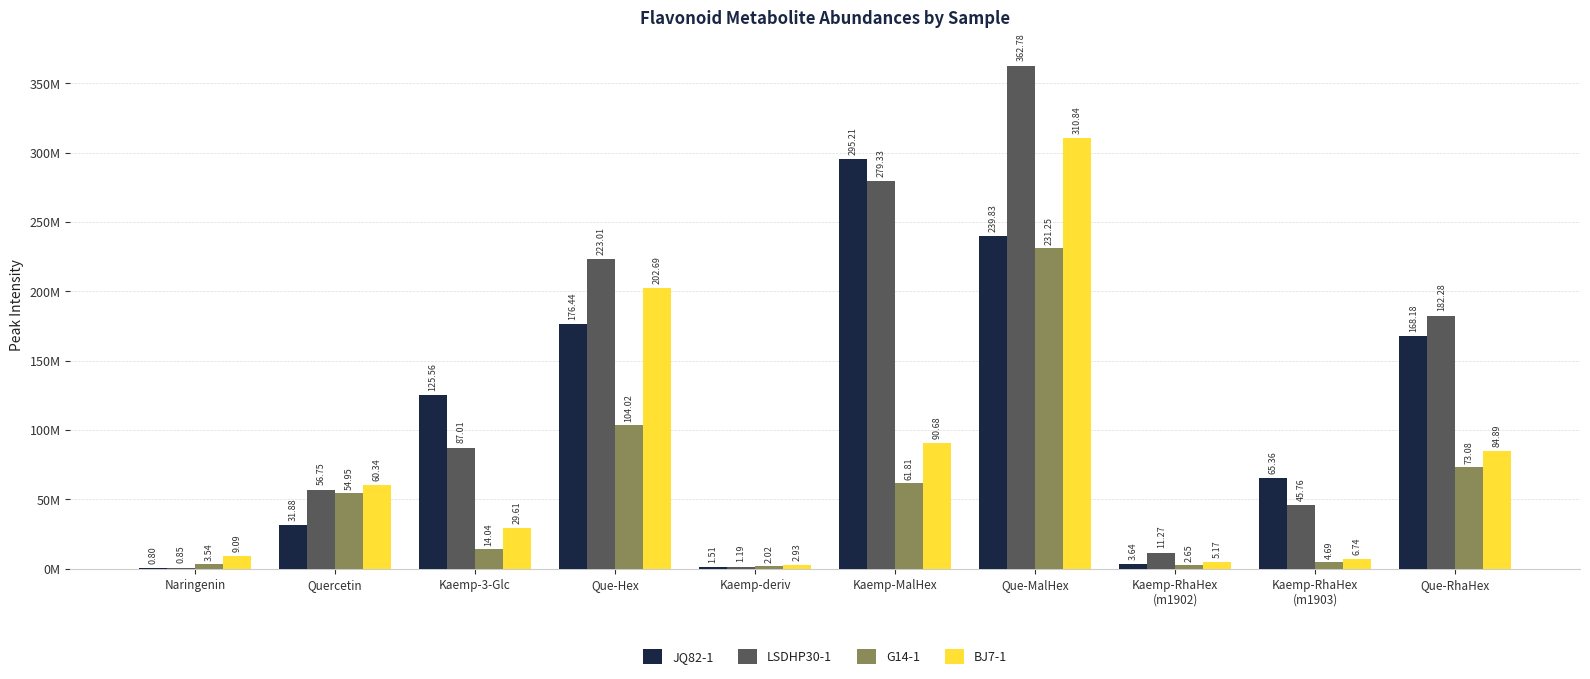

The value of LSDHP30-1 at Que-MalHex is 248344923.0. True or false?

False